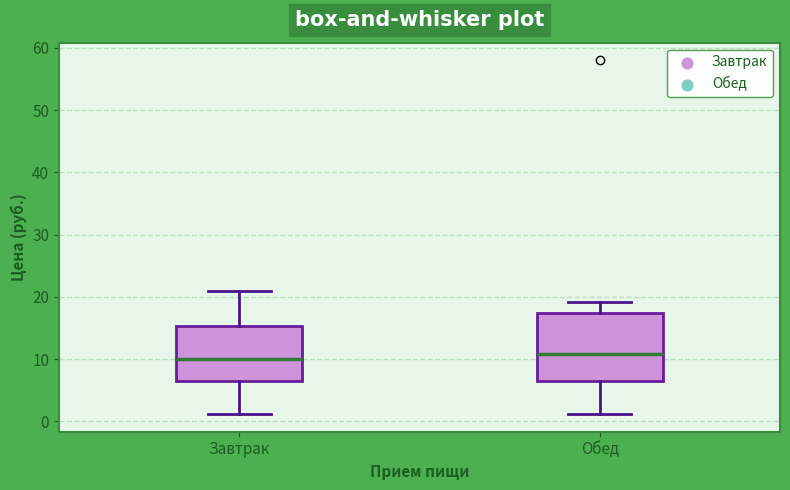

Reading left to right, transcribe this box plot: for each box, give where its median line is, the range the box spans, and where its two whiskers end, as read against the y-axis. The values are not printed on the chart, so give them approximately, as read against the axis.

Завтрак: median 10, box 6 to 15, whiskers 1 to 21
Обед: median 11, box 7 to 17, whiskers 1 to 19